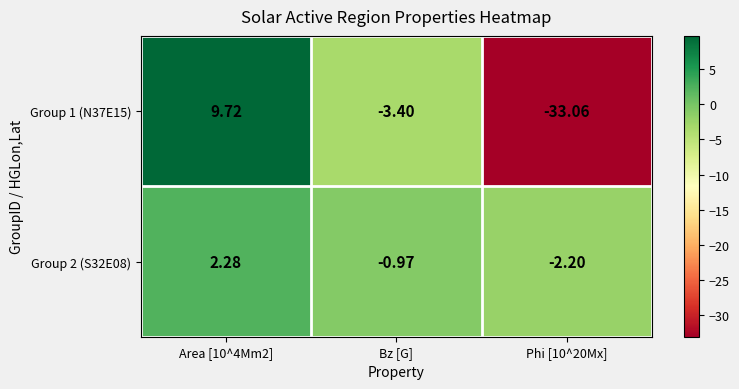

At which label is Group 2 (S32E08) closest to 0?

Bz [G]